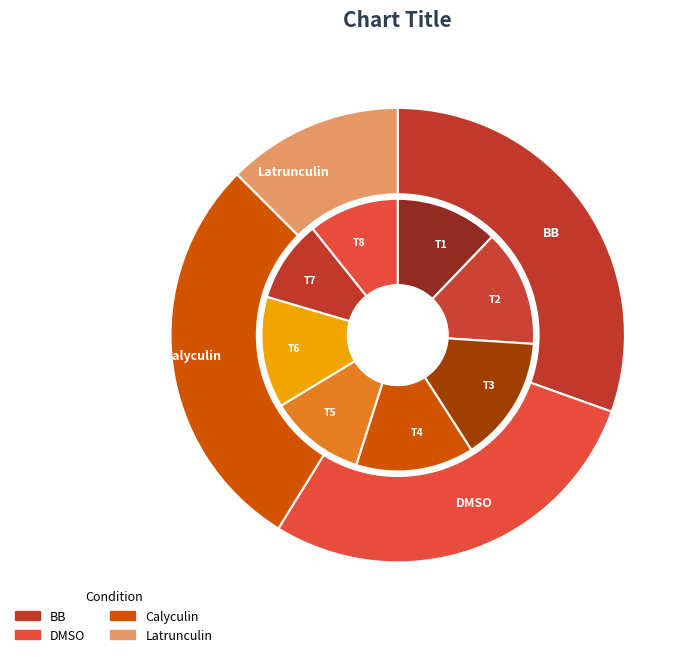

How many segments does this pie chart have?

8